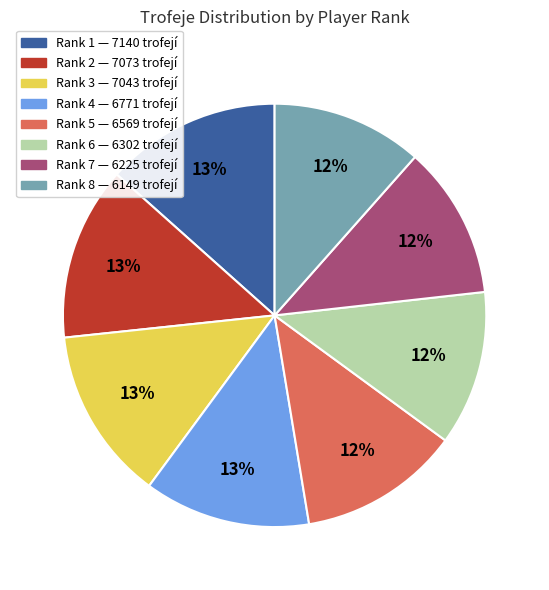

To the nearest percent, what is the average slice percentage?

12%